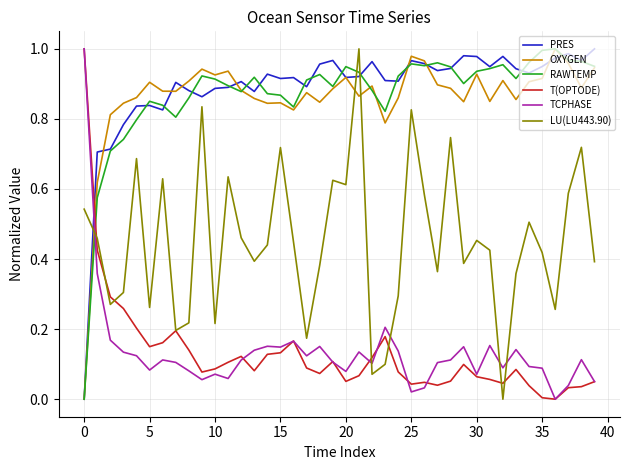

True or false: PRES and T(OPTODE) cross at least once.

True